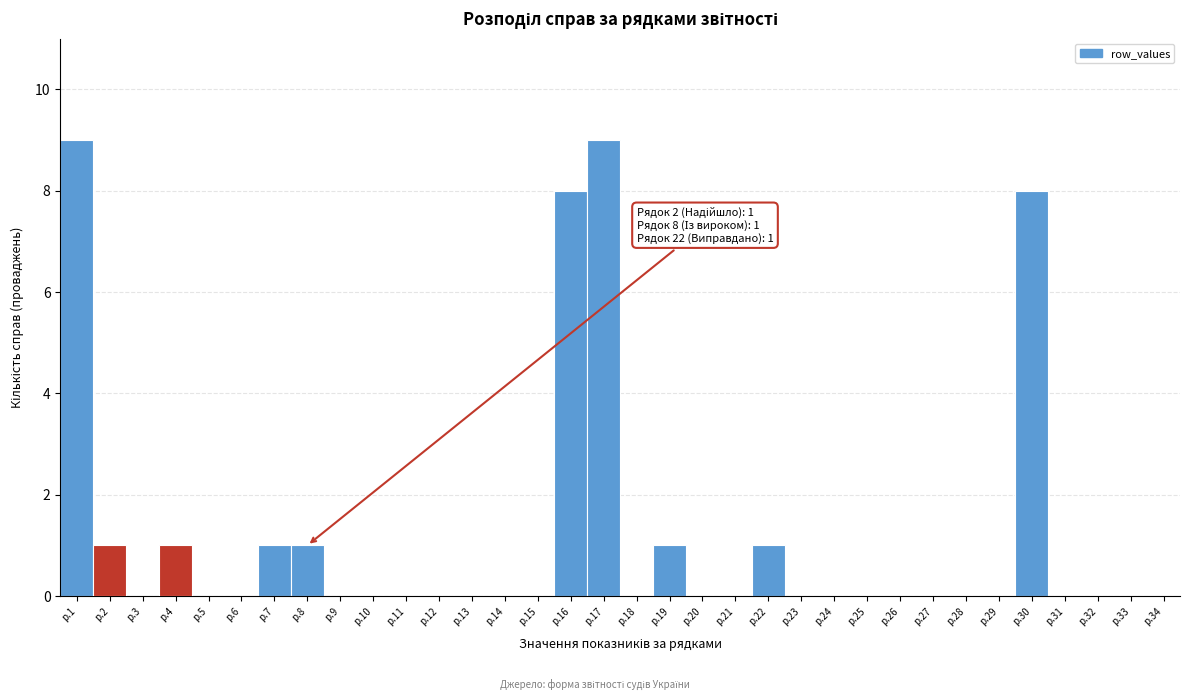

What is the maximum value shown in the chart?

9